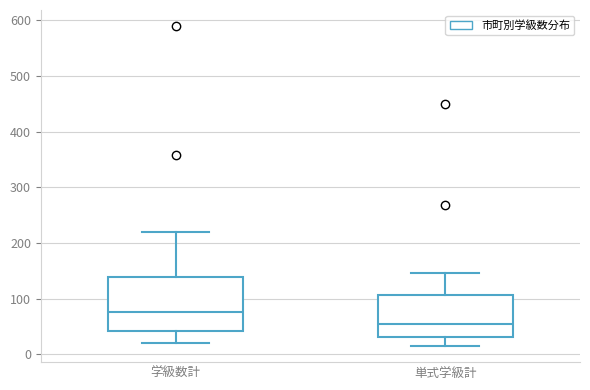

Reading left to right, transcribe this box plot: for each box, give where its median line is, the range the box spans, and where its two whiskers end, as read against the y-axis. The values are not printed on the chart, so give them approximately, as read against the axis.

学級数計: median 80, box 40 to 140, whiskers 20 to 220
単式学級計: median 50, box 30 to 110, whiskers 20 to 150